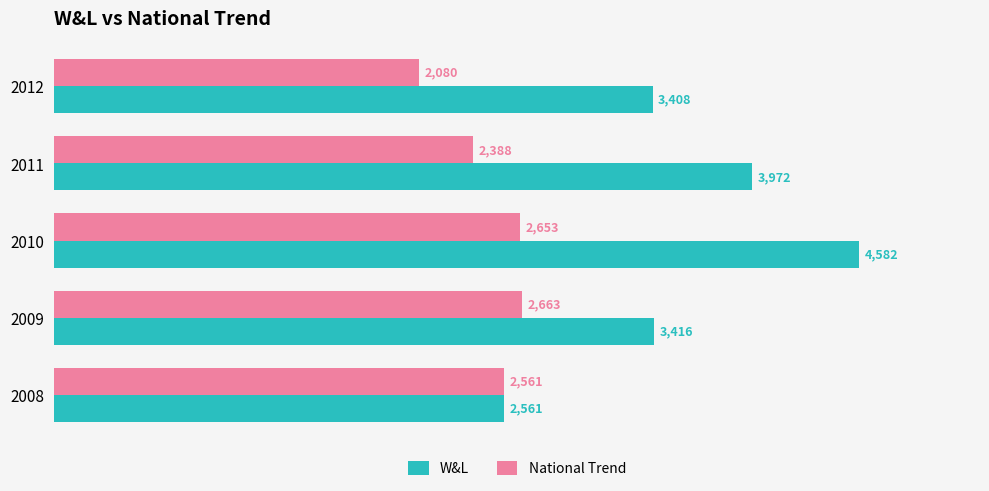

At how many categories does at least one series exceed 3304?

4